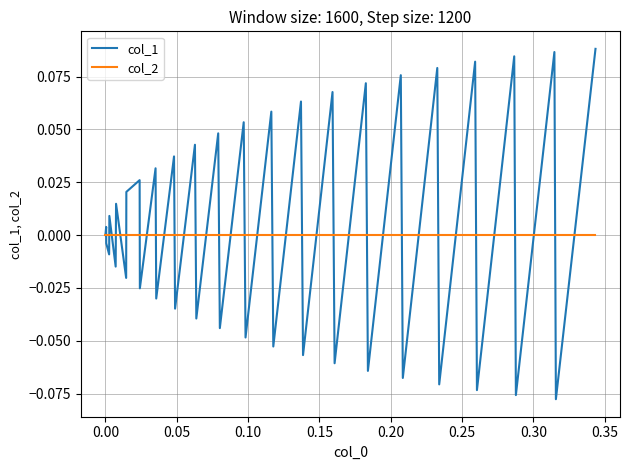

Which series has the largest range (max minus min)?

col_1